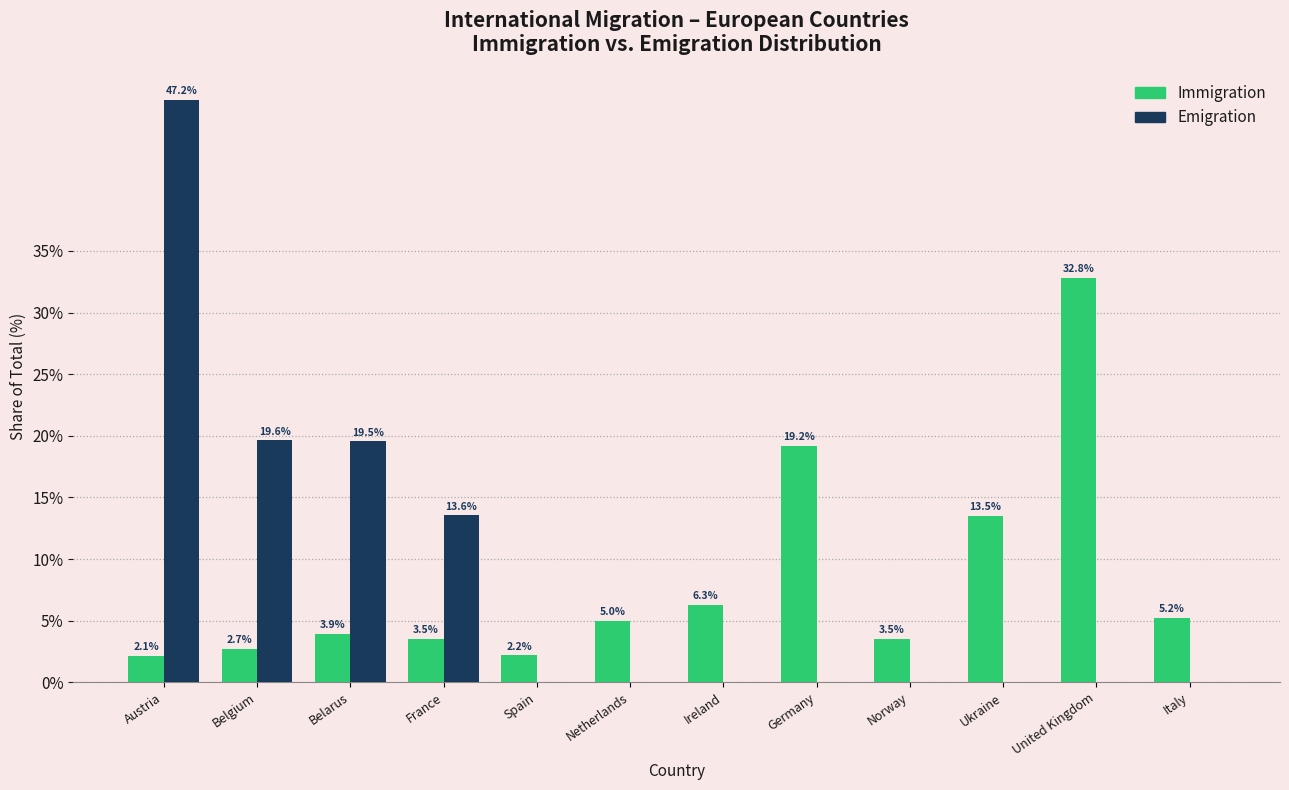

Reading left to right, extract all data points from this chart.

Immigration: Austria=2.1	Belgium=2.7	Belarus=3.9	France=3.5	Spain=2.2	Netherlands=5.0	Ireland=6.3	Germany=19.2	Norway=3.5	Ukraine=13.5	United Kingdom=32.8	Italy=5.2
Emigration: Austria=47.2	Belgium=19.6	Belarus=19.5	France=13.6	Spain=0.0	Netherlands=0.0	Ireland=0.0	Germany=0.0	Norway=0.0	Ukraine=0.0	United Kingdom=0.0	Italy=0.0